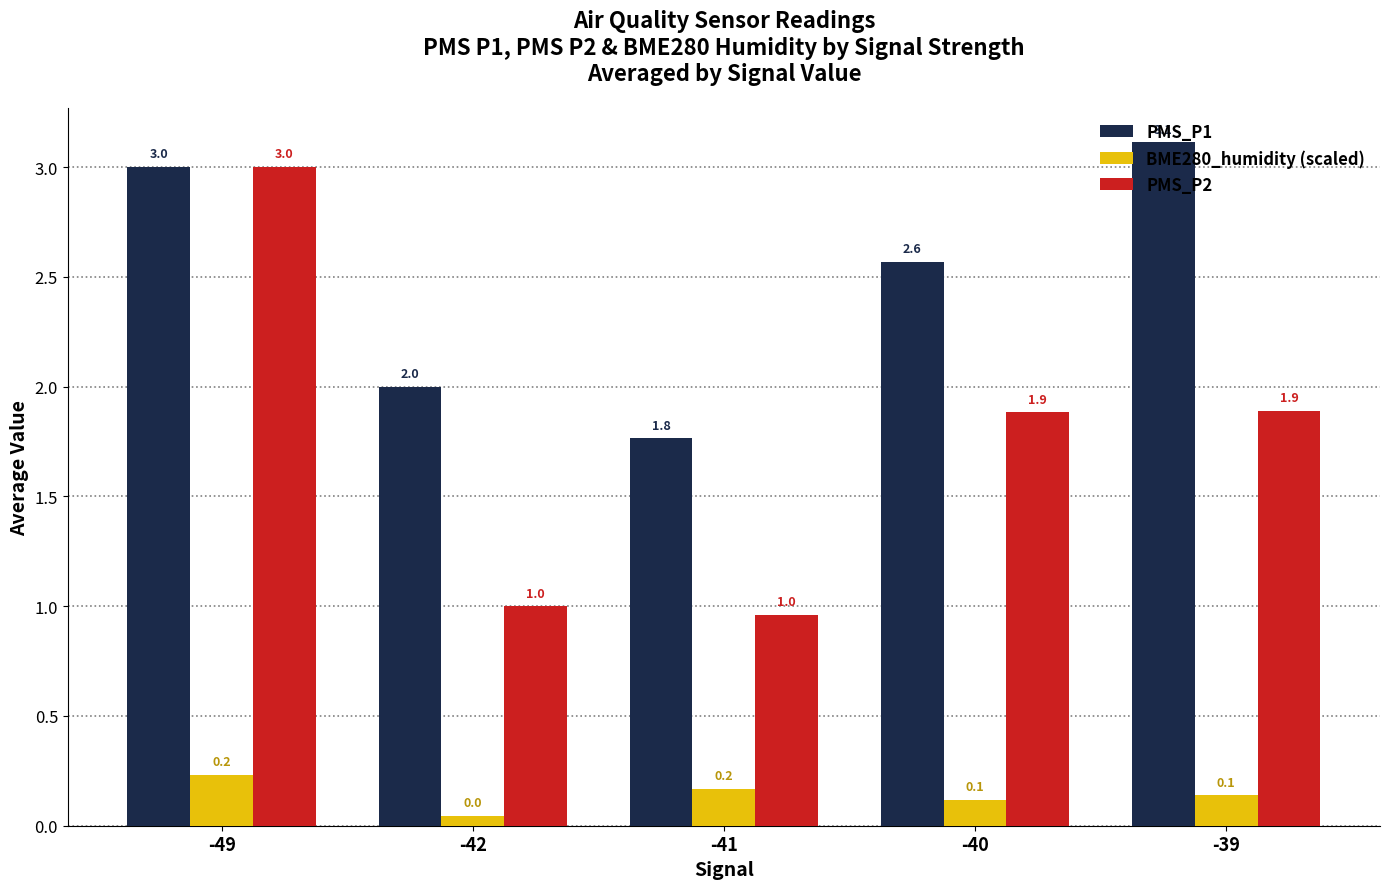

What is the difference between the BME280_humidity (scaled) values at -49 and -39?

0.1